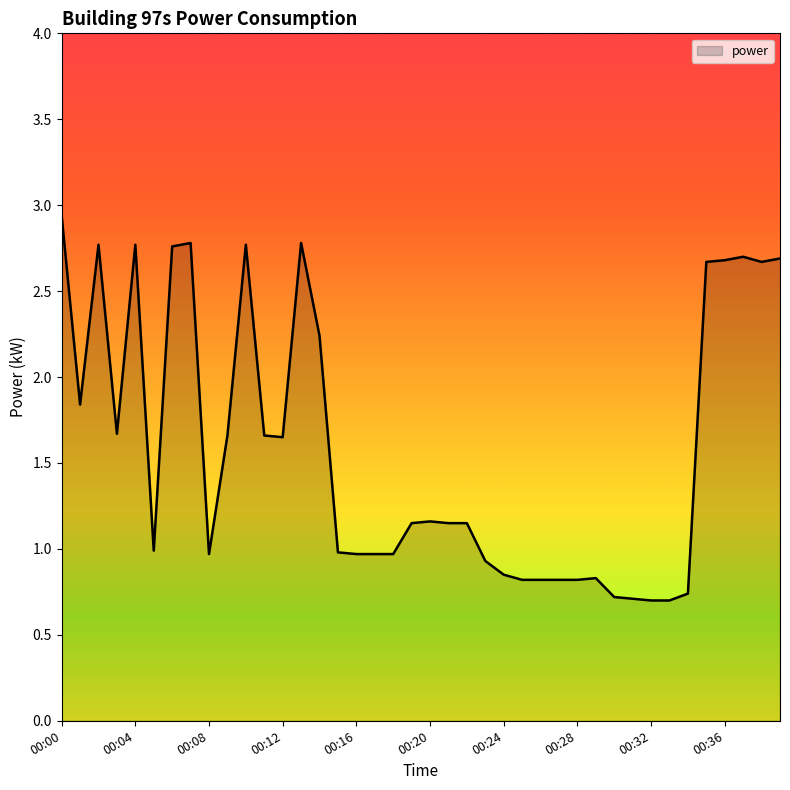

Does the chart have visible grid lines?

No